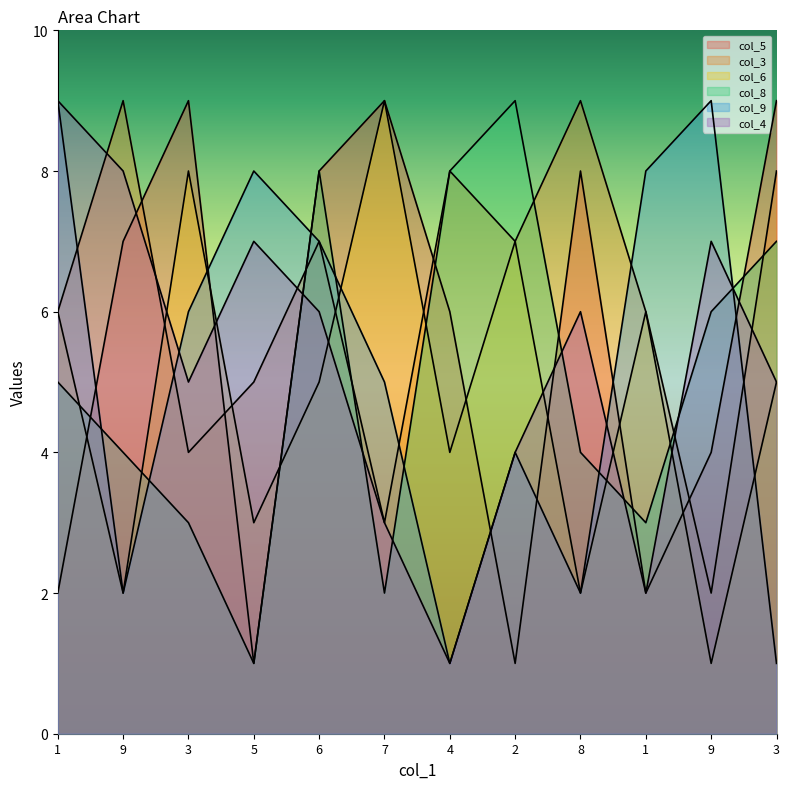

Reading right to left, list all the values displayed in this chart.

col_5: 9	4	2	8	1	6	9	8	1	9	7	2
col_3: 8	2	6	9	7	8	3	7	5	4	9	6
col_6: 5	1	6	2	7	4	9	5	3	8	2	6
col_8: 7	6	3	4	9	8	2	8	1	3	4	5
col_9: 1	9	8	2	4	1	5	7	8	6	2	9
col_4: 5	7	2	6	4	1	3	6	7	5	8	9